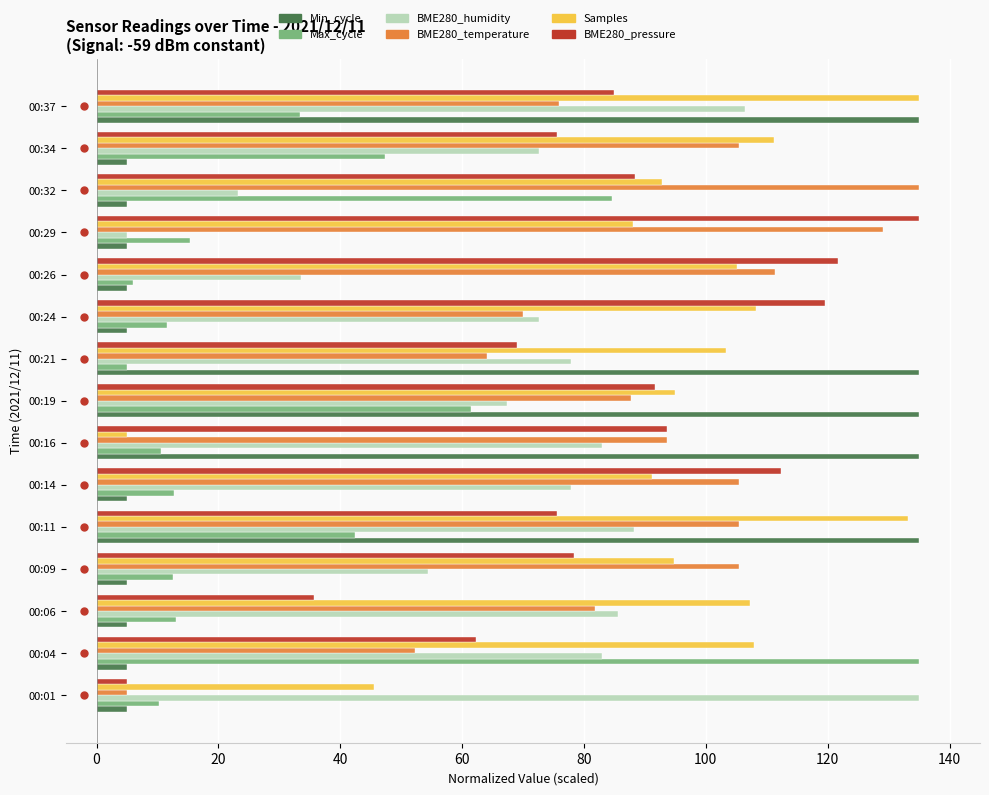

Which series has the largest total across all categories?

Samples